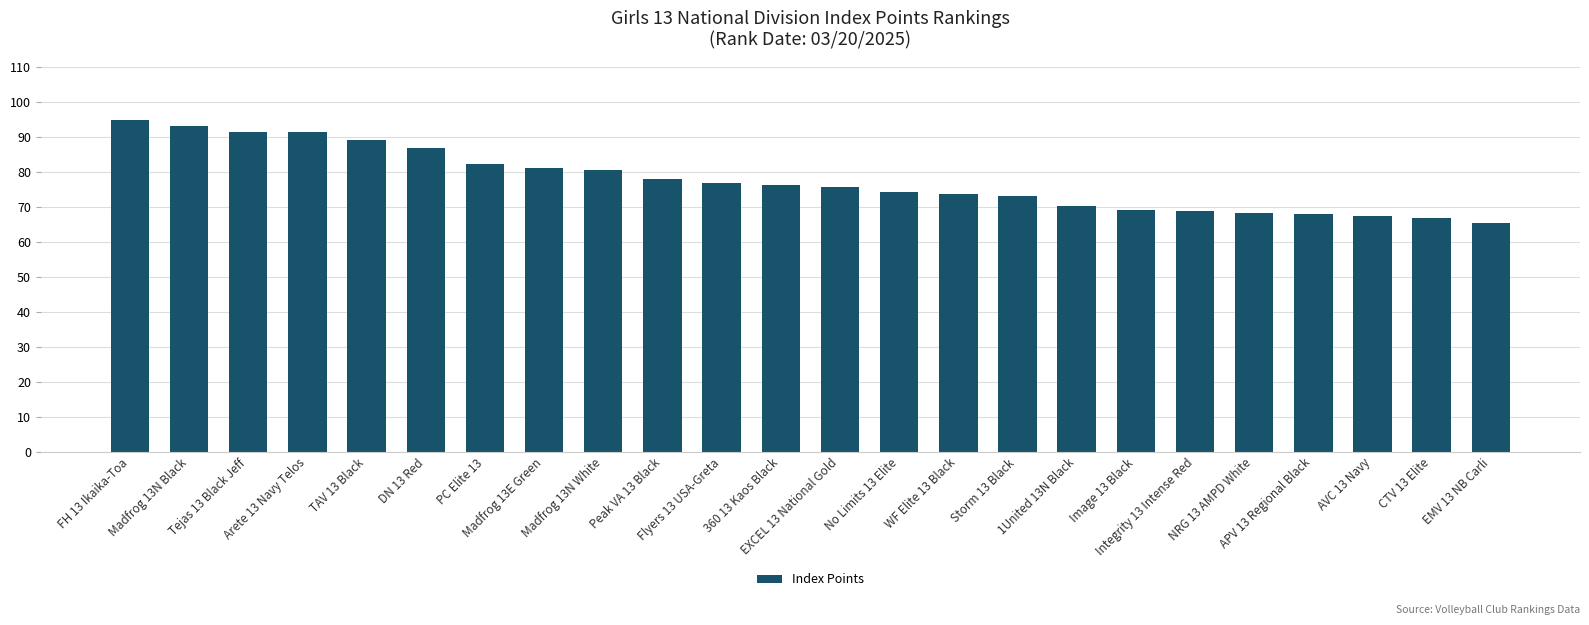

What is the smallest value displayed?

65.6